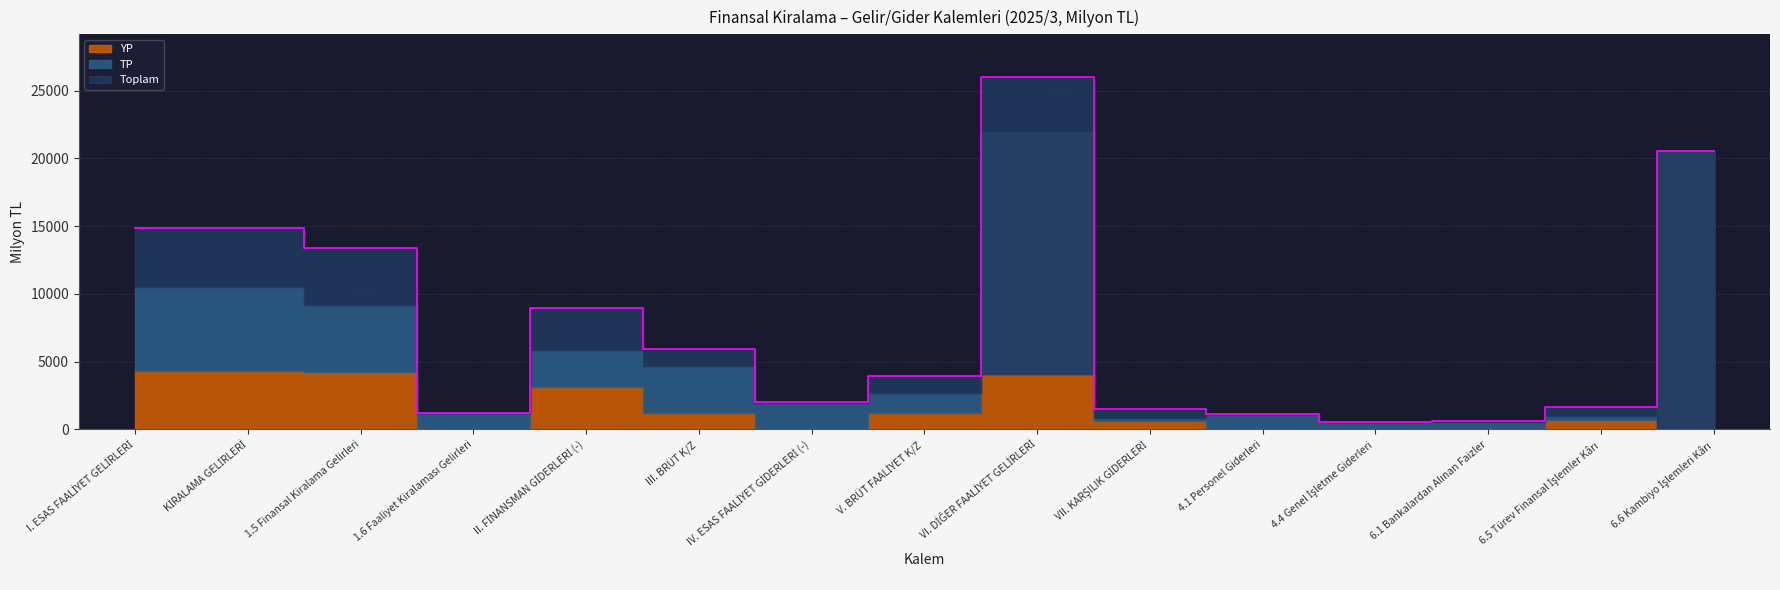

What is the highest value of the Toplam series?

26030